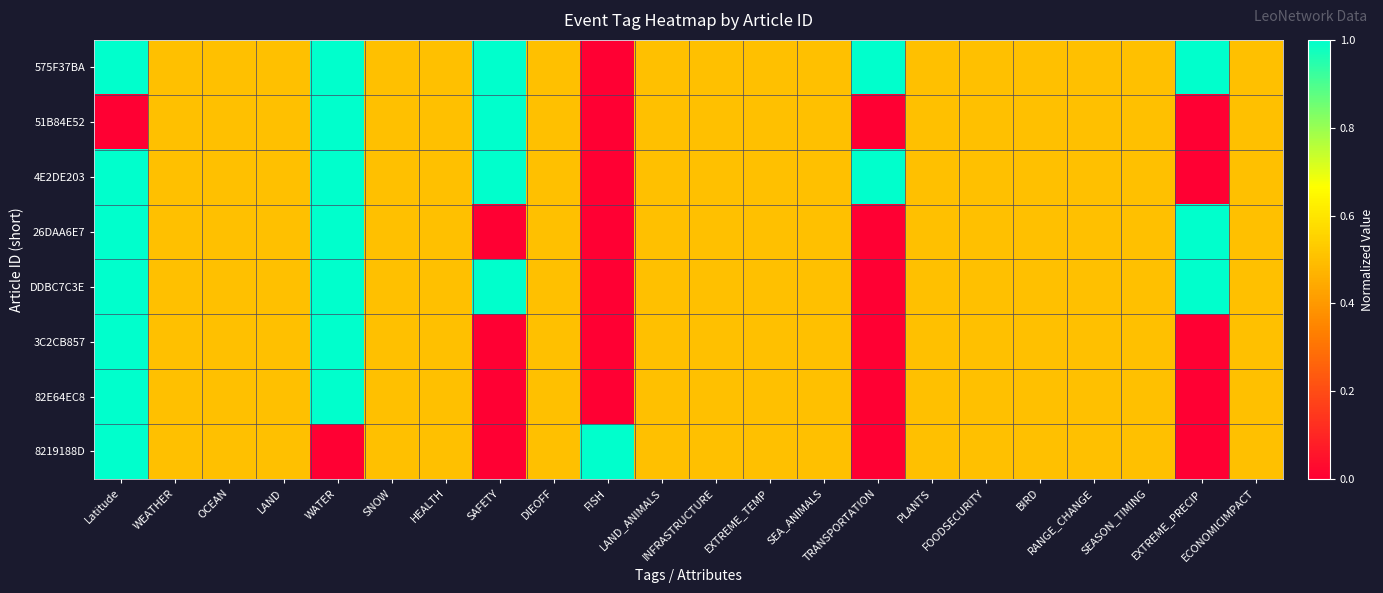

Reading left to right, list all the values displayed in this chart.

575F37BA: Latitude=1.0	WEATHER=0.5	OCEAN=0.5	LAND=0.5	WATER=1.0	SNOW=0.5	HEALTH=0.5	SAFETY=1.0	DIEOFF=0.5	FISH=0.0	LAND_ANIMALS=0.5	INFRASTRUCTURE=0.5	EXTREME_TEMP=0.5	SEA_ANIMALS=0.5	TRANSPORTATION=1.0	PLANTS=0.5	FOODSECURITY=0.5	BIRD=0.5	RANGE_CHANGE=0.5	SEASON_TIMING=0.5	EXTREME_PRECIP=1.0	ECONOMICIMPACT=0.5
51B84E52: Latitude=0.0	WEATHER=0.5	OCEAN=0.5	LAND=0.5	WATER=1.0	SNOW=0.5	HEALTH=0.5	SAFETY=1.0	DIEOFF=0.5	FISH=0.0	LAND_ANIMALS=0.5	INFRASTRUCTURE=0.5	EXTREME_TEMP=0.5	SEA_ANIMALS=0.5	TRANSPORTATION=0.0	PLANTS=0.5	FOODSECURITY=0.5	BIRD=0.5	RANGE_CHANGE=0.5	SEASON_TIMING=0.5	EXTREME_PRECIP=0.0	ECONOMICIMPACT=0.5
4E2DE203: Latitude=1.0	WEATHER=0.5	OCEAN=0.5	LAND=0.5	WATER=1.0	SNOW=0.5	HEALTH=0.5	SAFETY=1.0	DIEOFF=0.5	FISH=0.0	LAND_ANIMALS=0.5	INFRASTRUCTURE=0.5	EXTREME_TEMP=0.5	SEA_ANIMALS=0.5	TRANSPORTATION=1.0	PLANTS=0.5	FOODSECURITY=0.5	BIRD=0.5	RANGE_CHANGE=0.5	SEASON_TIMING=0.5	EXTREME_PRECIP=0.0	ECONOMICIMPACT=0.5
26DAA6E7: Latitude=1.0	WEATHER=0.5	OCEAN=0.5	LAND=0.5	WATER=1.0	SNOW=0.5	HEALTH=0.5	SAFETY=0.0	DIEOFF=0.5	FISH=0.0	LAND_ANIMALS=0.5	INFRASTRUCTURE=0.5	EXTREME_TEMP=0.5	SEA_ANIMALS=0.5	TRANSPORTATION=0.0	PLANTS=0.5	FOODSECURITY=0.5	BIRD=0.5	RANGE_CHANGE=0.5	SEASON_TIMING=0.5	EXTREME_PRECIP=1.0	ECONOMICIMPACT=0.5
DDBC7C3E: Latitude=1.0	WEATHER=0.5	OCEAN=0.5	LAND=0.5	WATER=1.0	SNOW=0.5	HEALTH=0.5	SAFETY=1.0	DIEOFF=0.5	FISH=0.0	LAND_ANIMALS=0.5	INFRASTRUCTURE=0.5	EXTREME_TEMP=0.5	SEA_ANIMALS=0.5	TRANSPORTATION=0.0	PLANTS=0.5	FOODSECURITY=0.5	BIRD=0.5	RANGE_CHANGE=0.5	SEASON_TIMING=0.5	EXTREME_PRECIP=1.0	ECONOMICIMPACT=0.5
3C2CB857: Latitude=1.0	WEATHER=0.5	OCEAN=0.5	LAND=0.5	WATER=1.0	SNOW=0.5	HEALTH=0.5	SAFETY=0.0	DIEOFF=0.5	FISH=0.0	LAND_ANIMALS=0.5	INFRASTRUCTURE=0.5	EXTREME_TEMP=0.5	SEA_ANIMALS=0.5	TRANSPORTATION=0.0	PLANTS=0.5	FOODSECURITY=0.5	BIRD=0.5	RANGE_CHANGE=0.5	SEASON_TIMING=0.5	EXTREME_PRECIP=0.0	ECONOMICIMPACT=0.5
82E64EC8: Latitude=1.0	WEATHER=0.5	OCEAN=0.5	LAND=0.5	WATER=1.0	SNOW=0.5	HEALTH=0.5	SAFETY=0.0	DIEOFF=0.5	FISH=0.0	LAND_ANIMALS=0.5	INFRASTRUCTURE=0.5	EXTREME_TEMP=0.5	SEA_ANIMALS=0.5	TRANSPORTATION=0.0	PLANTS=0.5	FOODSECURITY=0.5	BIRD=0.5	RANGE_CHANGE=0.5	SEASON_TIMING=0.5	EXTREME_PRECIP=0.0	ECONOMICIMPACT=0.5
8219188D: Latitude=1.0	WEATHER=0.5	OCEAN=0.5	LAND=0.5	WATER=0.0	SNOW=0.5	HEALTH=0.5	SAFETY=0.0	DIEOFF=0.5	FISH=1.0	LAND_ANIMALS=0.5	INFRASTRUCTURE=0.5	EXTREME_TEMP=0.5	SEA_ANIMALS=0.5	TRANSPORTATION=0.0	PLANTS=0.5	FOODSECURITY=0.5	BIRD=0.5	RANGE_CHANGE=0.5	SEASON_TIMING=0.5	EXTREME_PRECIP=0.0	ECONOMICIMPACT=0.5